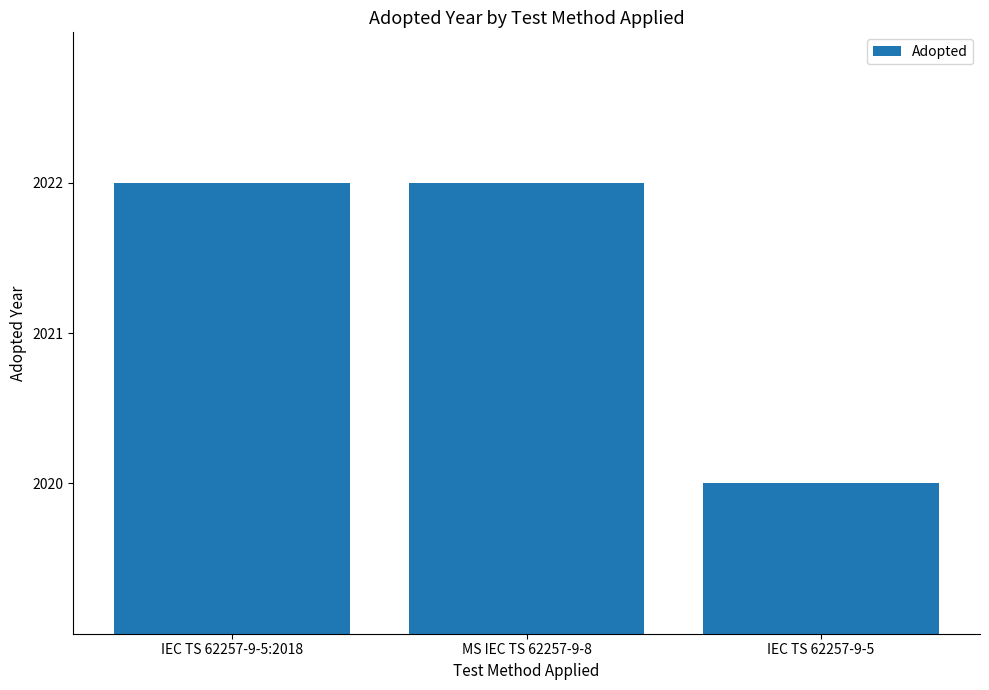

Reading left to right, list all the values displayed in this chart.

2022	2022	2020